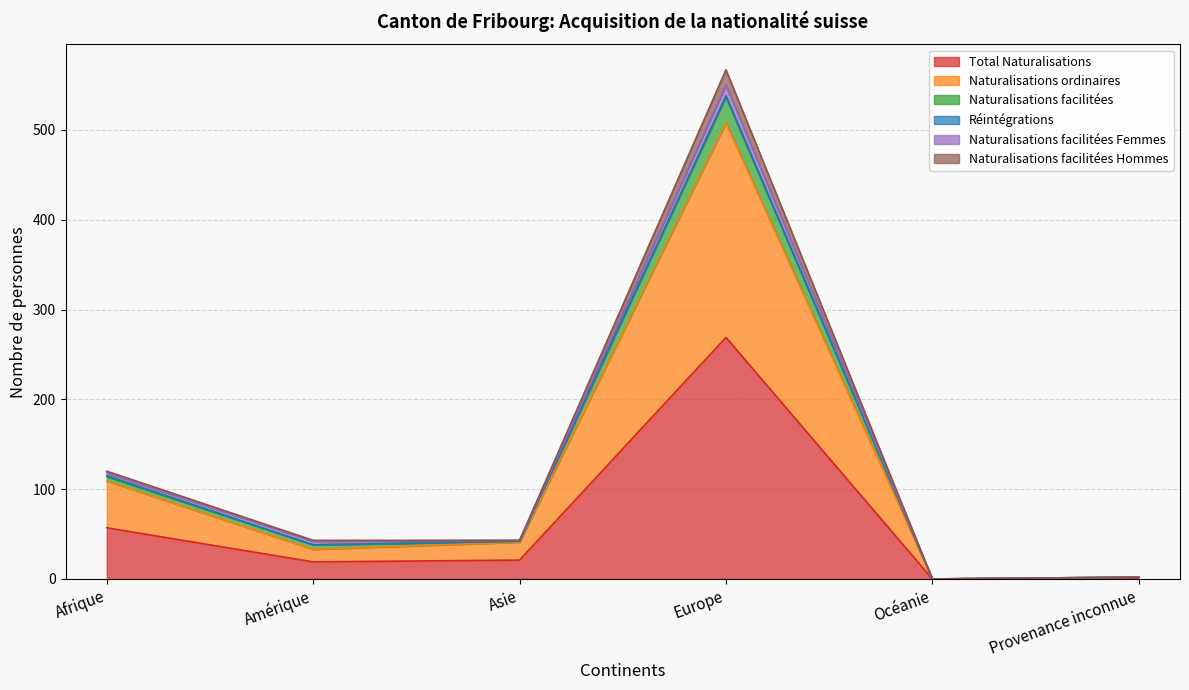

Where does the Naturalisations facilitées series first go above 43?

Afrique